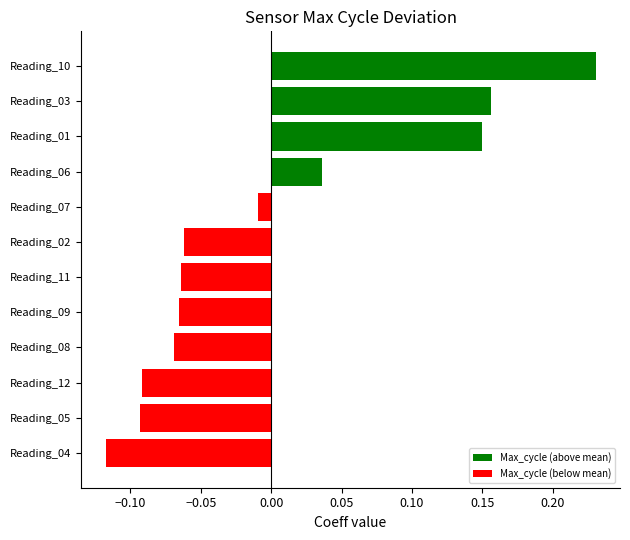

At which category does the chart reach its minimum across all series?

Reading_04